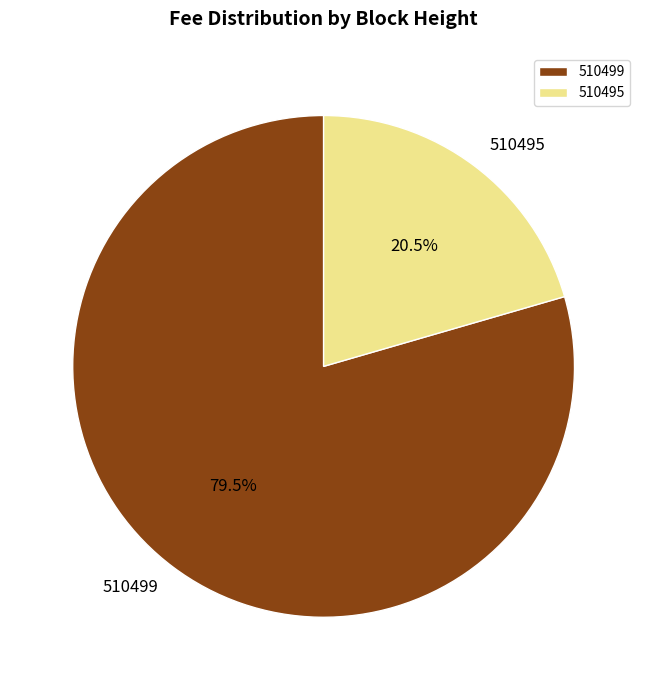

Which category accounts for the majority?

510499